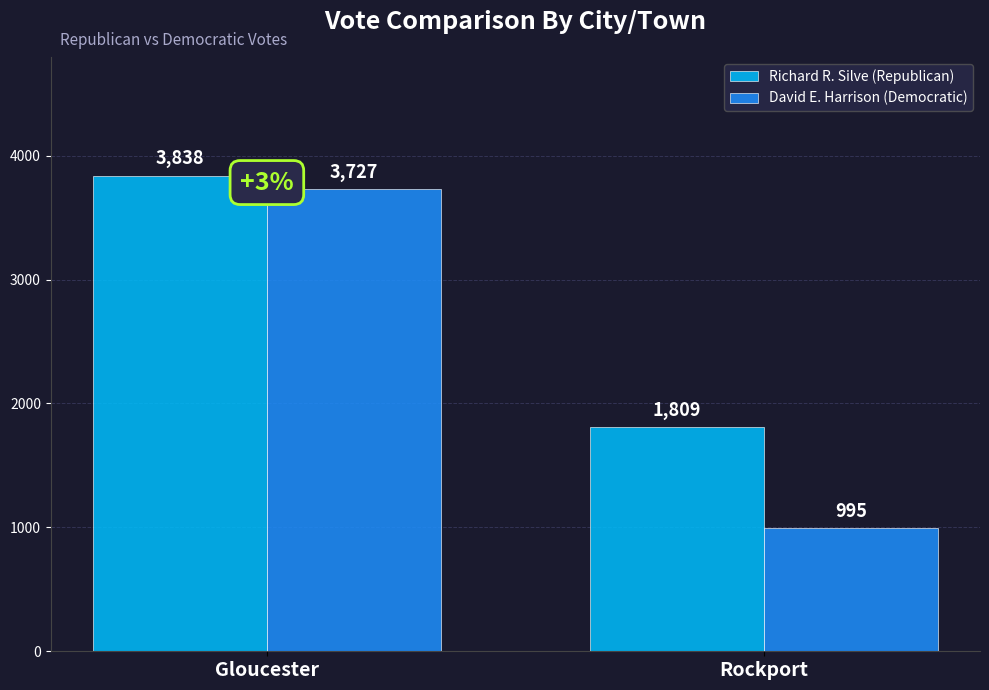

What is the spread (max minus min) of values at Gloucester?

111